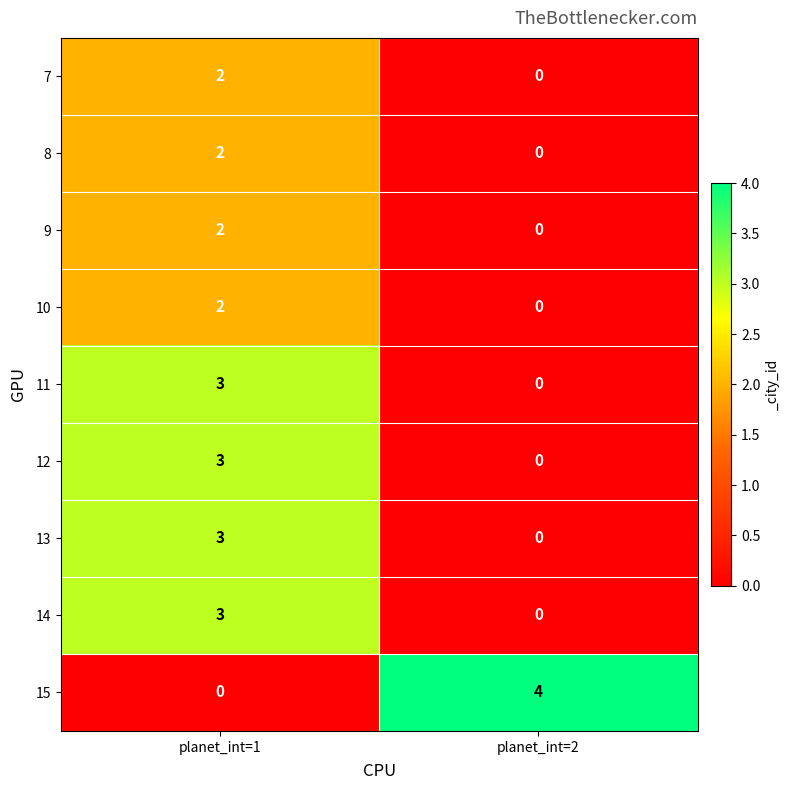

True or false: 9 has a value of 2 at planet_int=1.

True